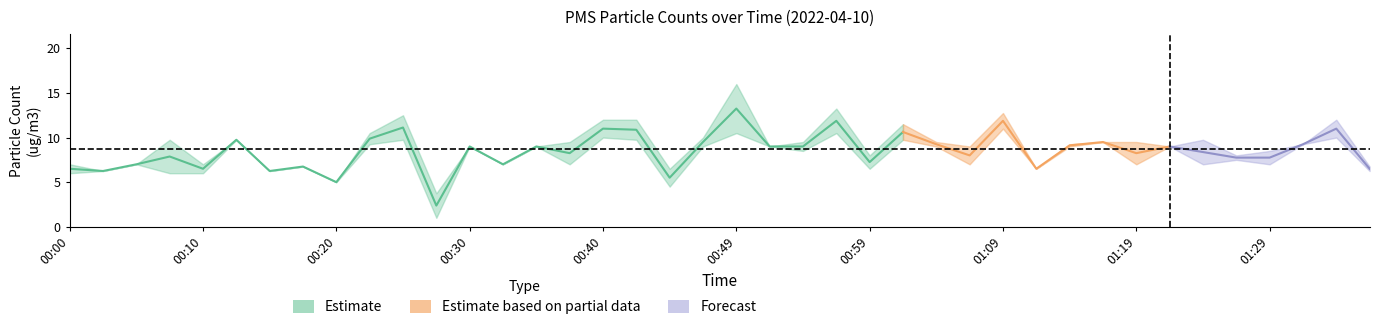

Reading left to right, what are all the values shown in this chart?

PMS_P1: 7.0	6.2	7.0	9.8	7.0	9.8	6.2	6.8	5.0	10.5	12.5	3.8	9.0	7.0	9.0	9.5	12.0	12.0	6.5	10.0	16.0	9.0	9.5	13.2	8.0	11.5	9.5	9.0	12.8	6.5	9.2	9.5	9.5	9.0	9.8	8.0	8.5	9.2	12.0	6.8
PMS_P2: 6.0	6.2	7.0	6.0	6.0	9.8	6.2	6.8	5.0	9.2	9.8	1.0	9.0	7.0	9.0	7.0	10.0	9.8	4.5	9.0	10.5	9.0	8.5	10.5	6.5	9.8	9.0	7.0	11.0	6.5	9.0	9.5	7.0	9.0	7.0	7.5	7.0	9.2	10.0	6.2